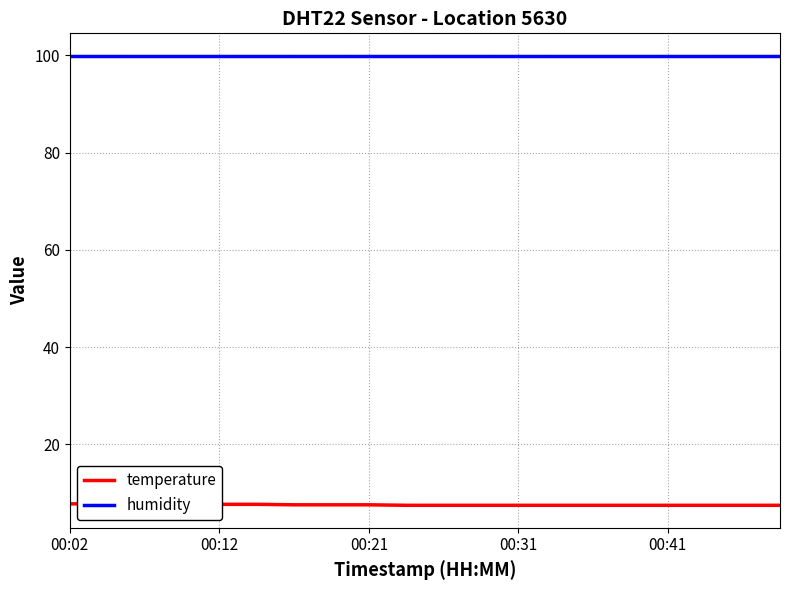

What is the total value across all series at 19?

107.4